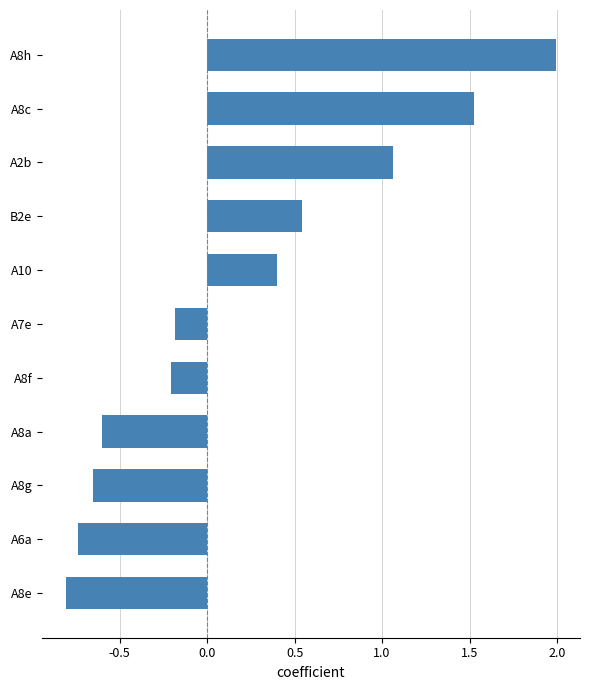

The chart shows a value of 2.0 at A8h. True or false?

True